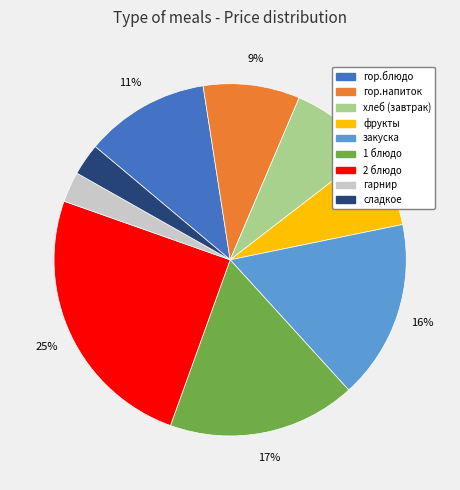

To the nearest percent, what is the average slice percentage?

11%